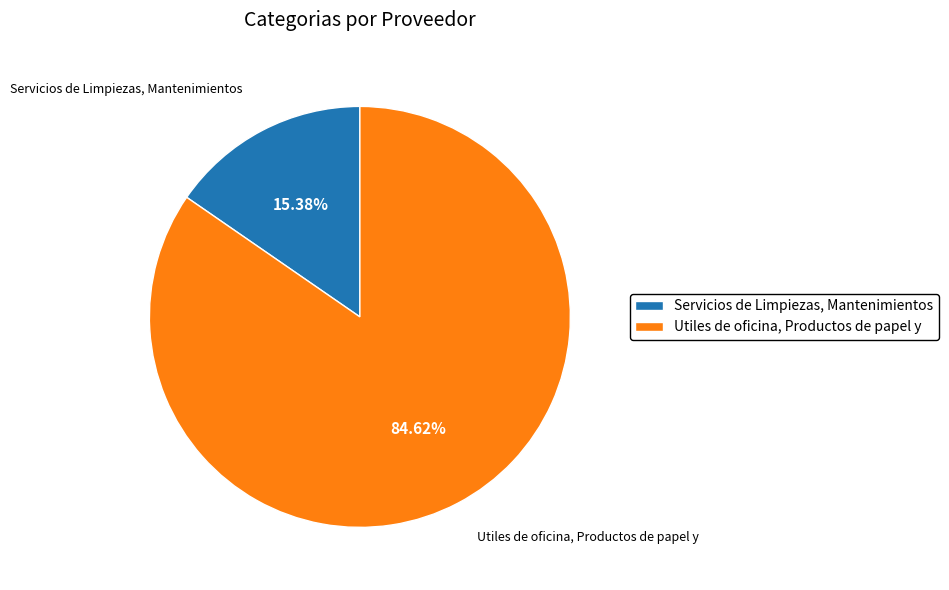

Is there a majority slice in this chart?

Yes